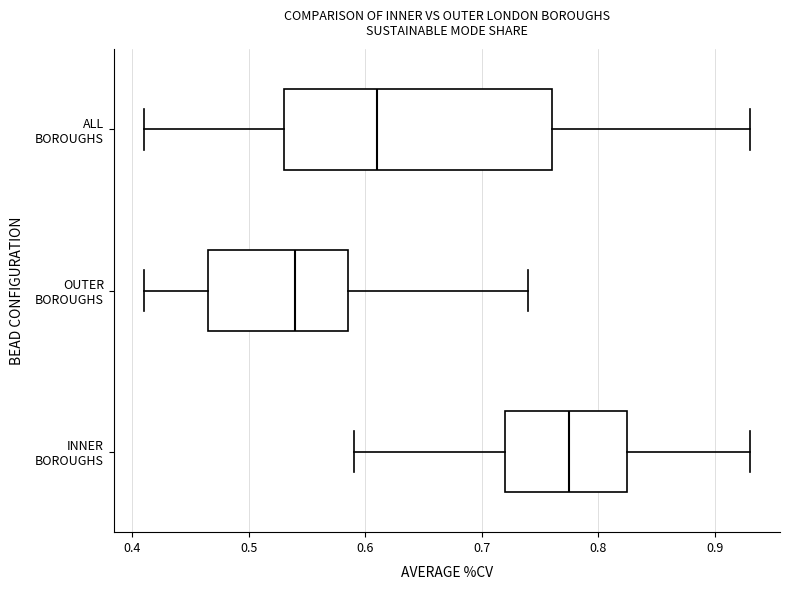

Reading bottom to top, transcribe this box plot: for each box, give where its median line is, the range the box spans, and where its two whiskers end, as read against the x-axis. The values are not printed on the chart, so give them approximately, as read against the axis.

INNER BOROUGHS: median 0.78, box 0.72 to 0.83, whiskers 0.59 to 0.93
OUTER BOROUGHS: median 0.54, box 0.47 to 0.59, whiskers 0.41 to 0.74
ALL BOROUGHS: median 0.61, box 0.53 to 0.76, whiskers 0.41 to 0.93